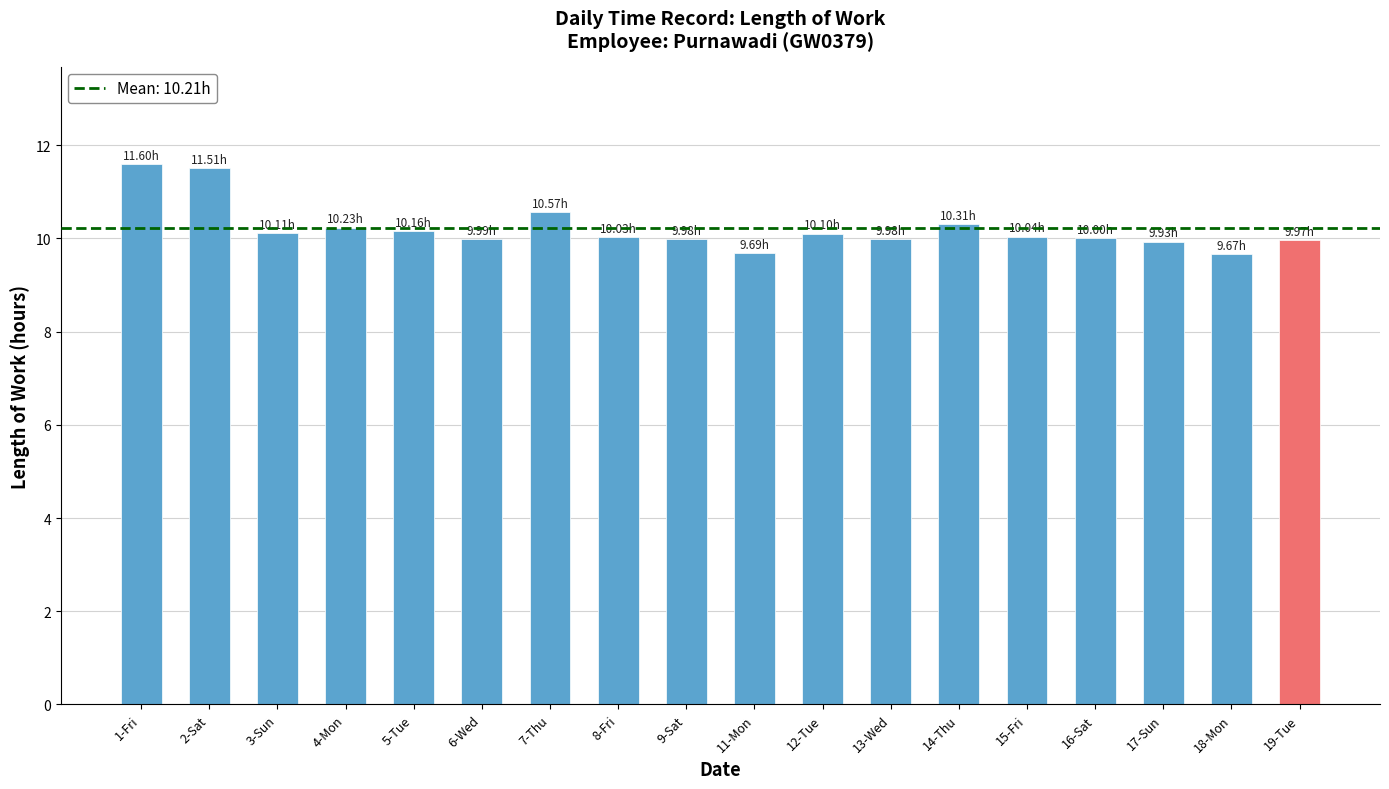

Approximately how many times larger is the value at 4-Mon compared to 8-Fri?

1.0